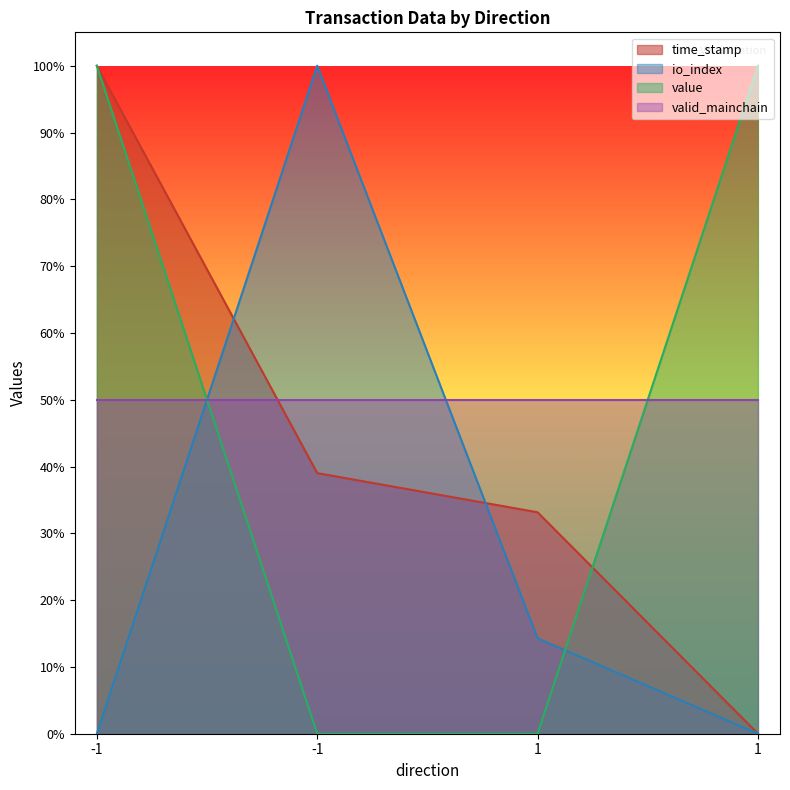

Which series changed the most between -1 and -1?

io_index